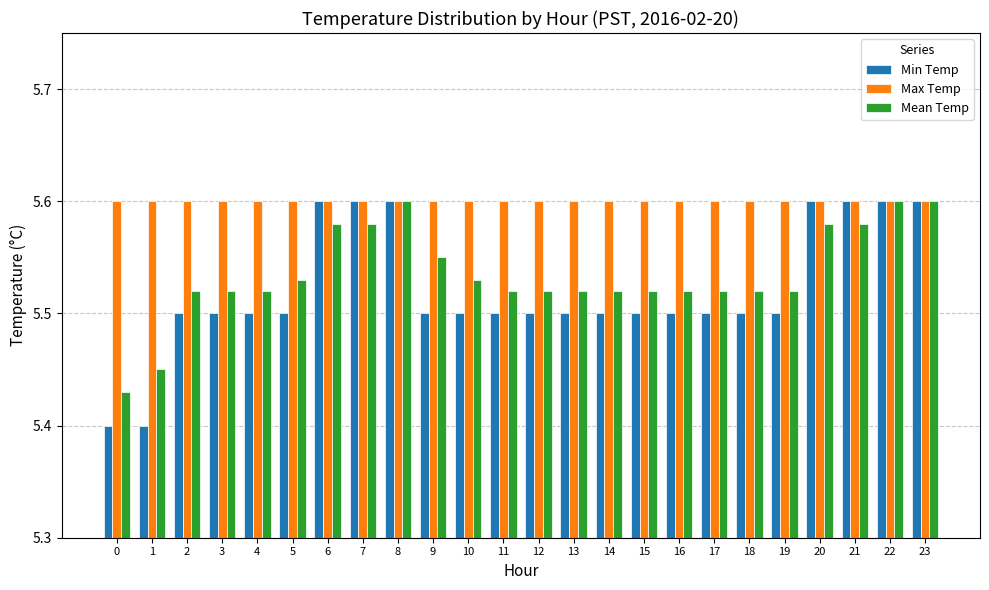

Count the Mean Temp values in the range 5 to 6.

24